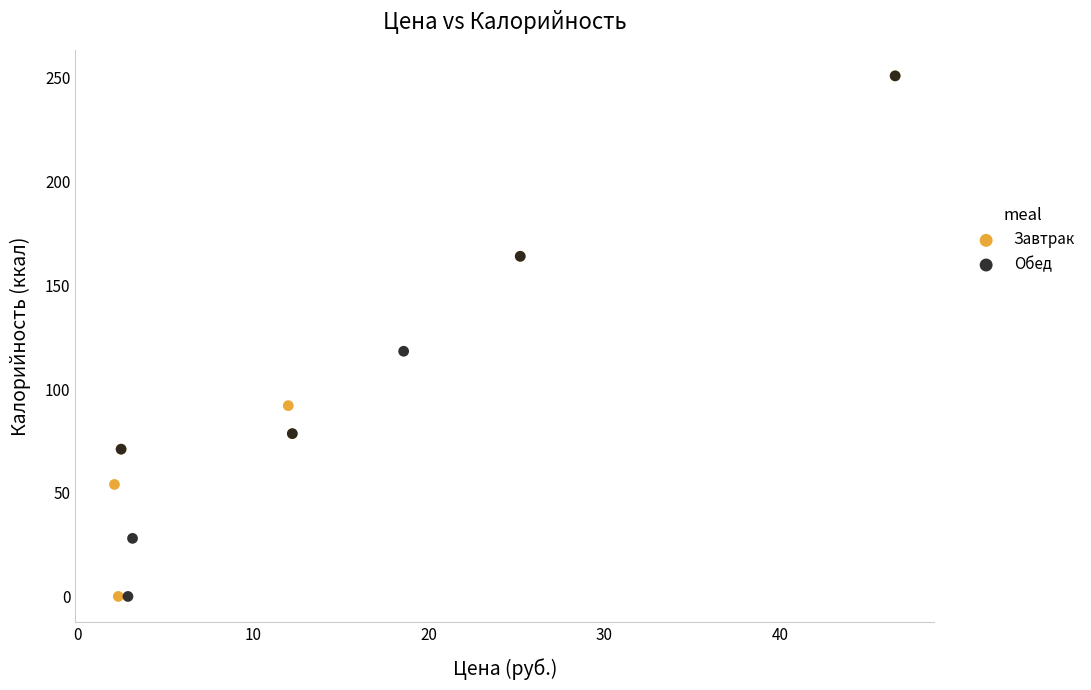

What are all the series names shown in the legend?

Завтрак, Обед